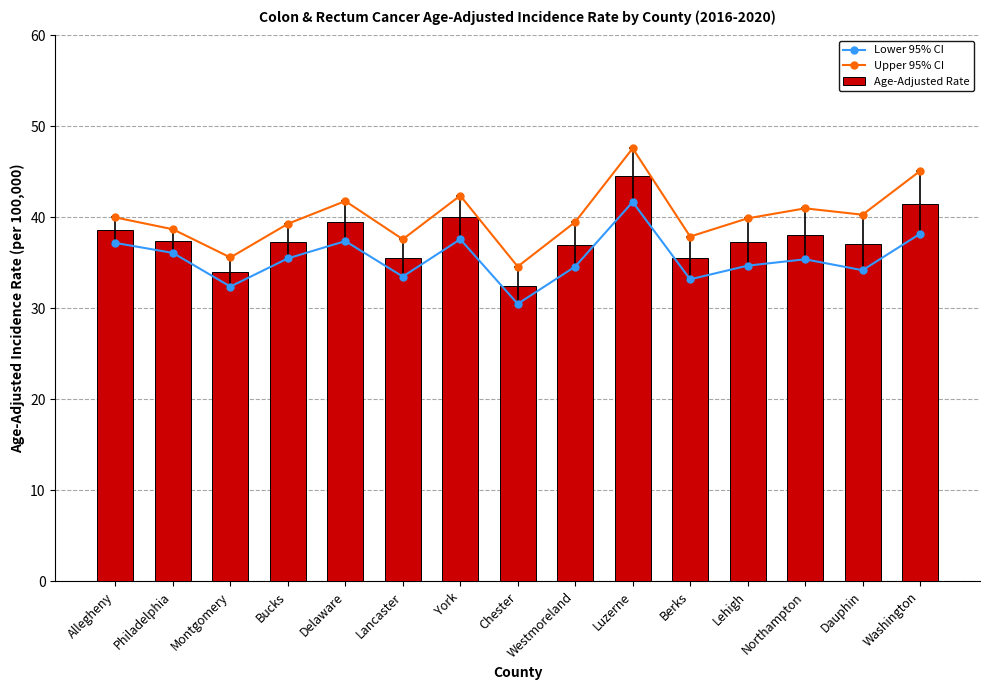

Reading left to right, what are all the values shown in this chart?

Lower 95% CI: 37.2	36.1	32.4	35.5	37.4	33.5	37.6	30.5	34.6	41.7	33.2	34.7	35.4	34.2	38.2
Upper 95% CI: 40.0	38.7	35.6	39.3	41.8	37.6	42.4	34.6	39.5	47.6	37.9	39.9	41.0	40.3	45.1
Age-Adjusted Rate: 38.6	37.4	34.0	37.3	39.5	35.5	40.0	32.5	37.0	44.6	35.5	37.3	38.1	37.1	41.5